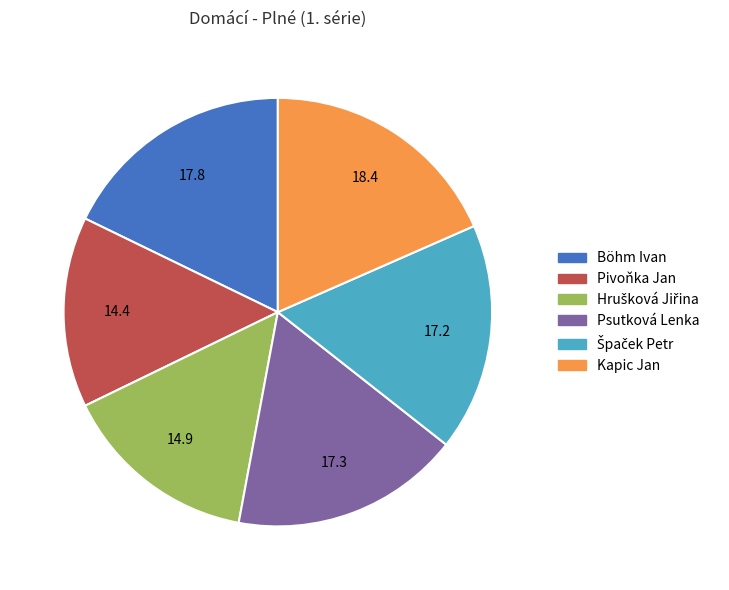

Approximately how many times larger is the value at Psutková Lenka compared to Kapic Jan?

0.9